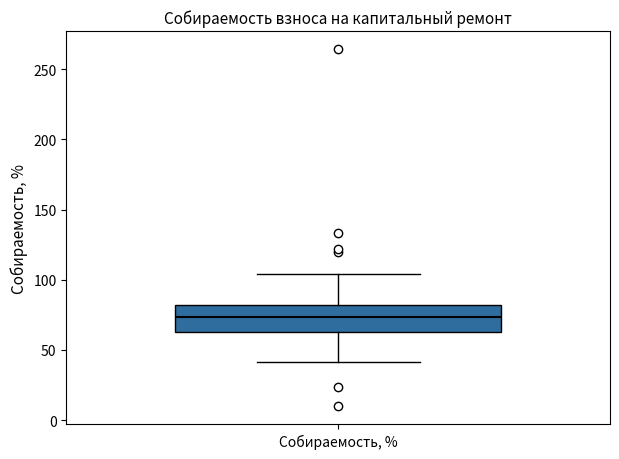

Read this box plot against the y-axis: the position of the median line, the range covered by the box, and the ends of both whiskers. The values are not printed on the chart, so give them approximately, as read against the axis.

median 75, box 65 to 80, whiskers 40 to 105